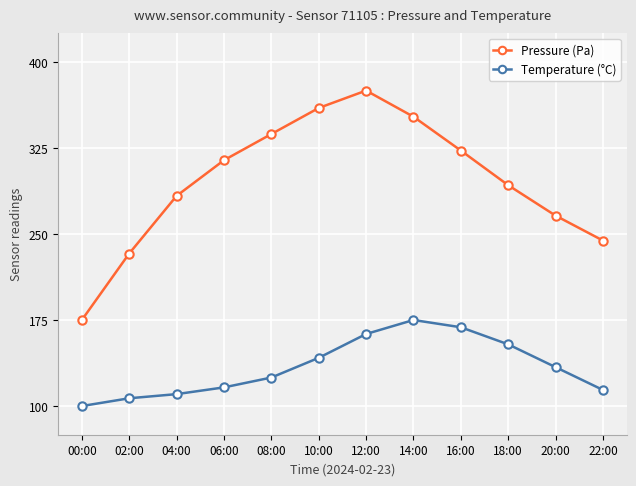

True or false: Pressure (Pa) and Temperature (°C) cross at least once.

False